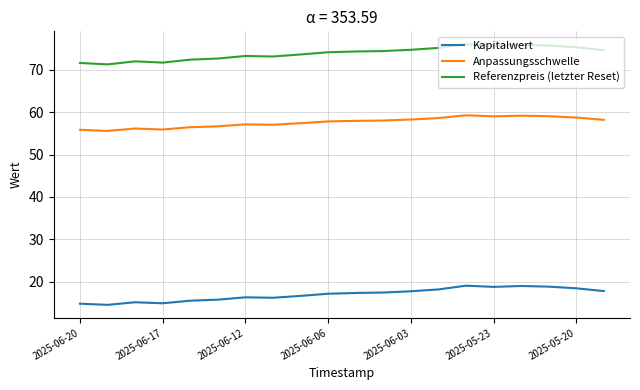

What is the greatest value displayed?

76.0